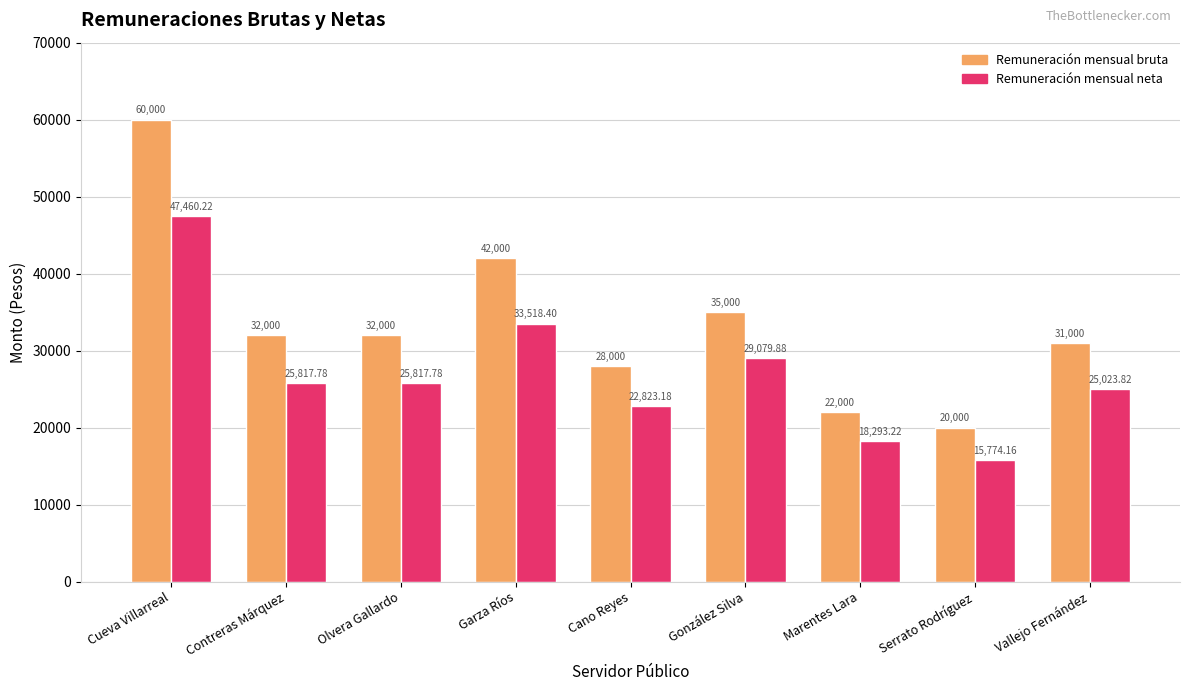

Reading left to right, extract all data points from this chart.

Remuneración mensual bruta: Cueva Villarreal=60000.0	Contreras Márquez=32000.0	Olvera Gallardo=32000.0	Garza Ríos=42000.0	Cano Reyes=28000.0	González Silva=35000.0	Marentes Lara=22000.0	Serrato Rodríguez=20000.0	Vallejo Fernández=31000.0
Remuneración mensual neta: Cueva Villarreal=47460.2	Contreras Márquez=25817.8	Olvera Gallardo=25817.8	Garza Ríos=33518.4	Cano Reyes=22823.2	González Silva=29079.9	Marentes Lara=18293.2	Serrato Rodríguez=15774.2	Vallejo Fernández=25023.8